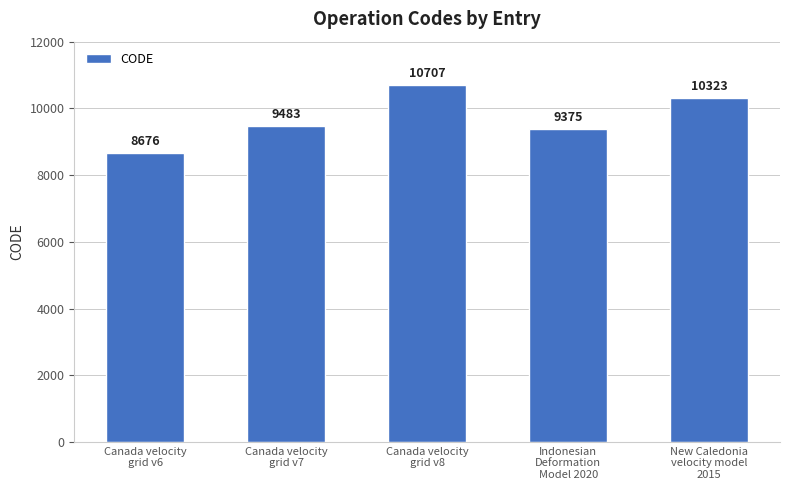

What is the difference between the second highest and second lowest values?

948